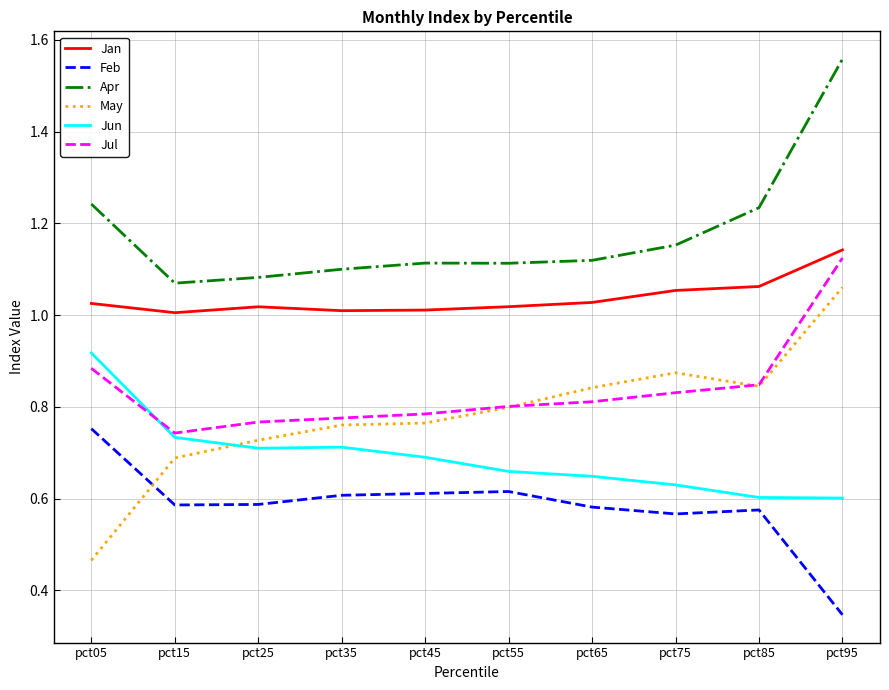

What are all the series names shown in the legend?

Jan, Feb, Apr, May, Jun, Jul